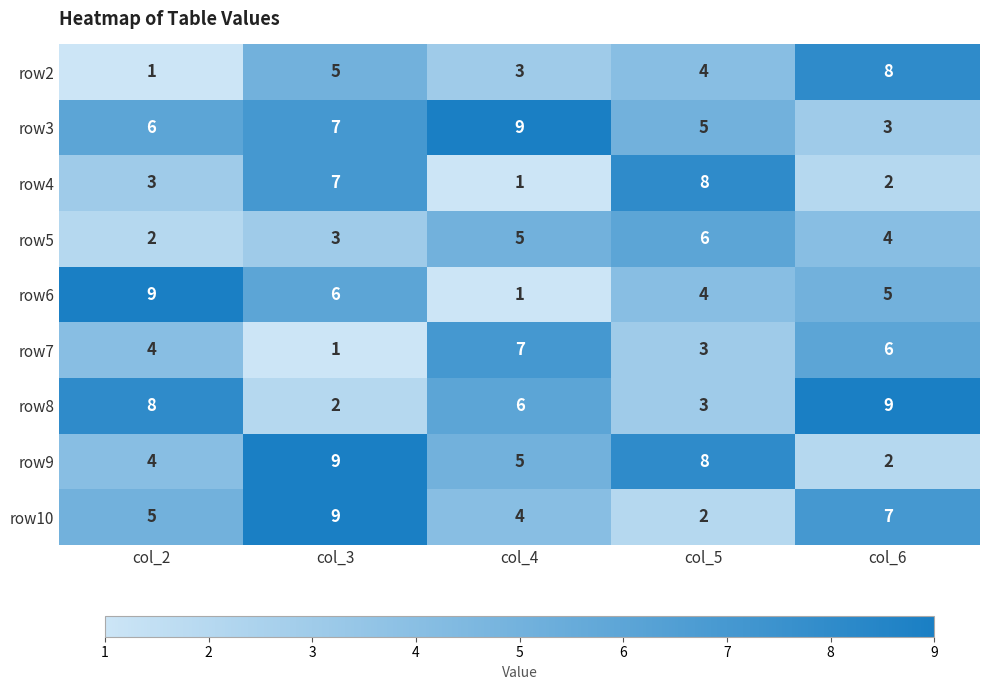

Where is row8 nearest to the value 5?

col_4